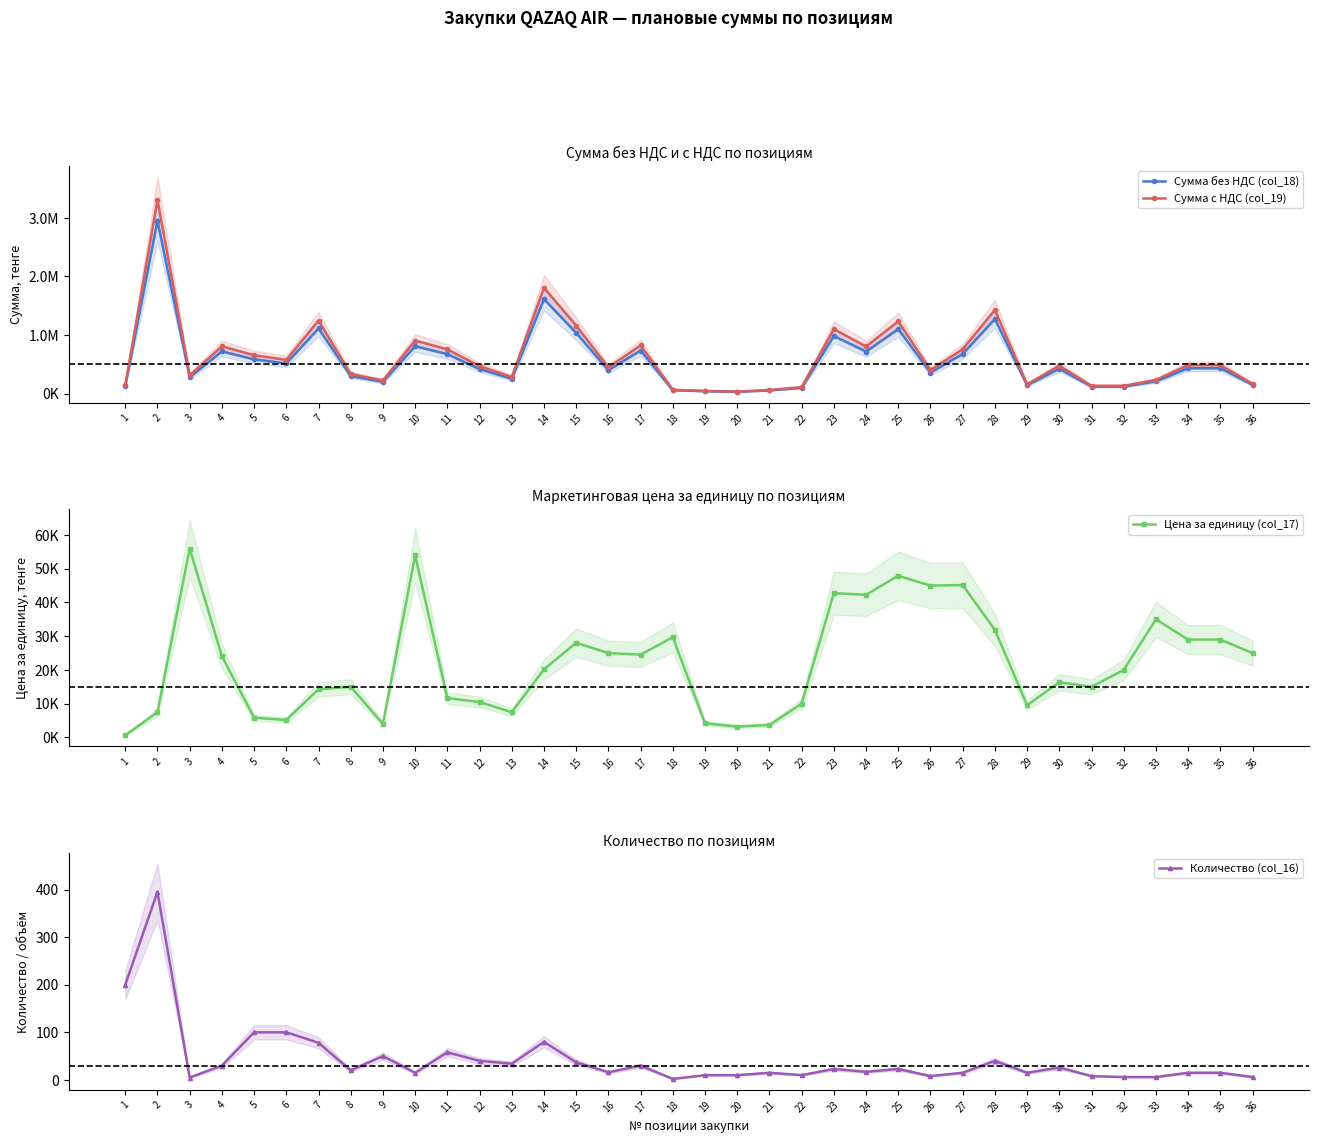

Which series changed the most between 19 and 24?

Сумма с НДС (col_19)